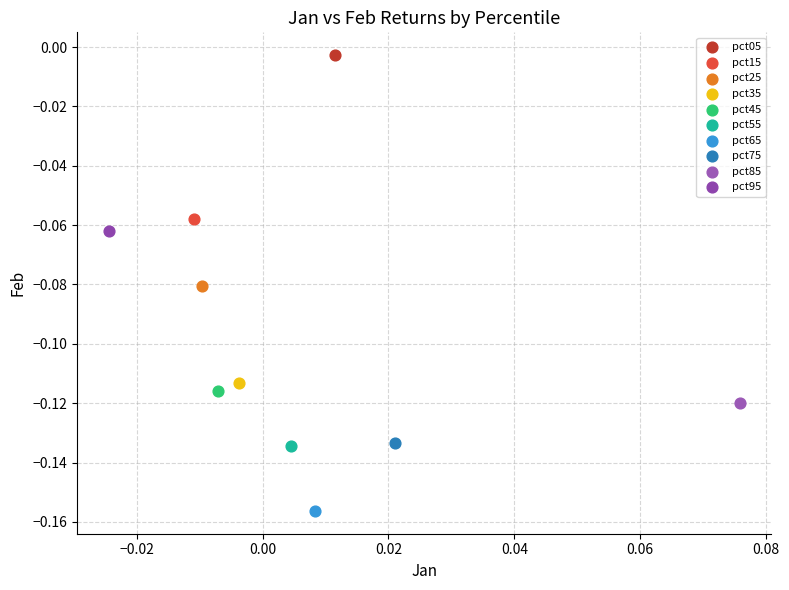

Which series contains the lowest Y value?

pct65